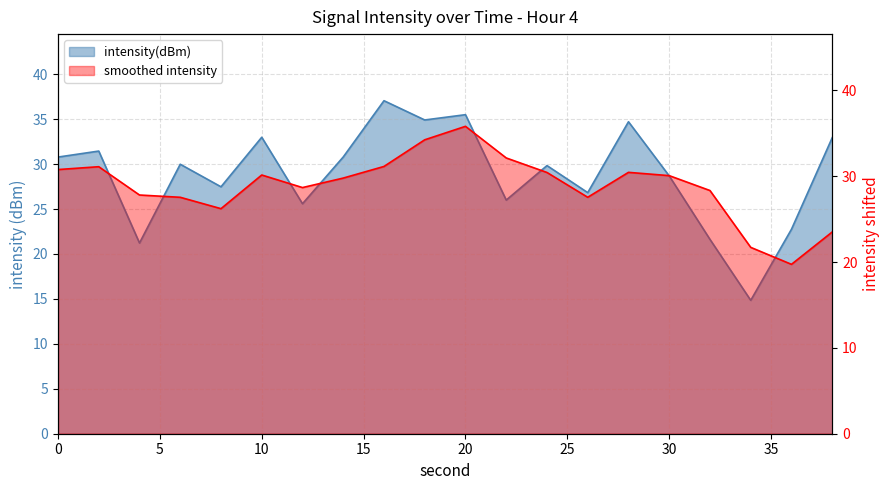

What is the sum of all values?

576.0